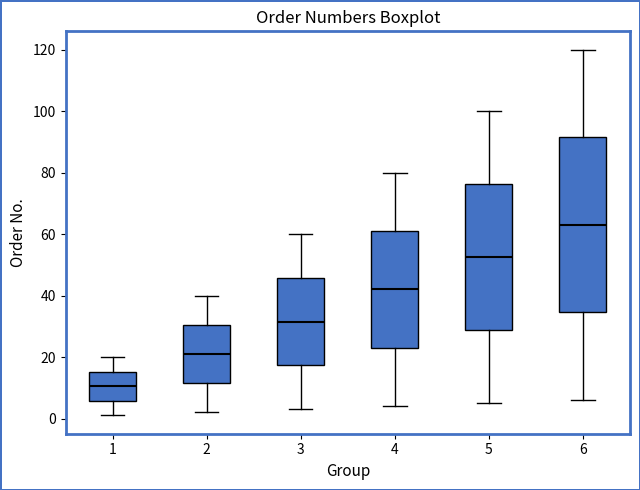

Comparing the boxes themselves (not the whiskers), which one is the tallest?

6